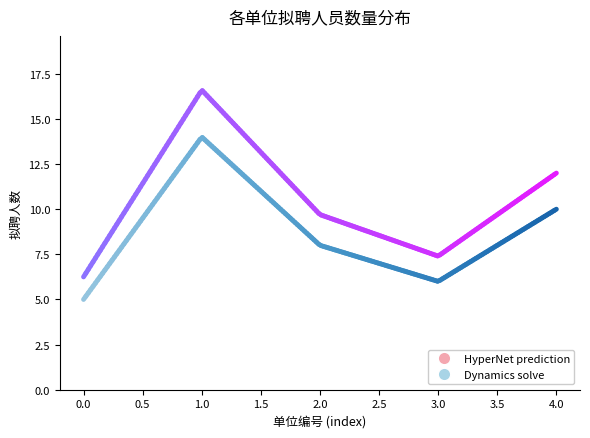

What are all the series names shown in the legend?

HyperNet prediction, Dynamics solve